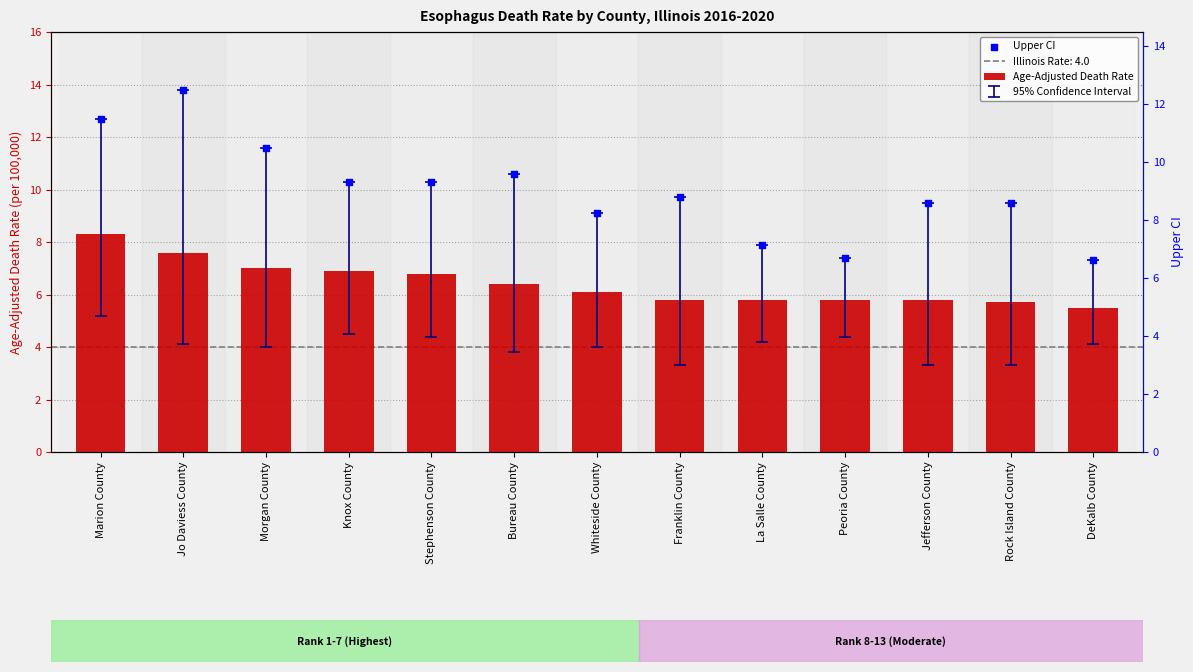

Which series contains the lowest Y value?

Age-Adjusted Death Rate